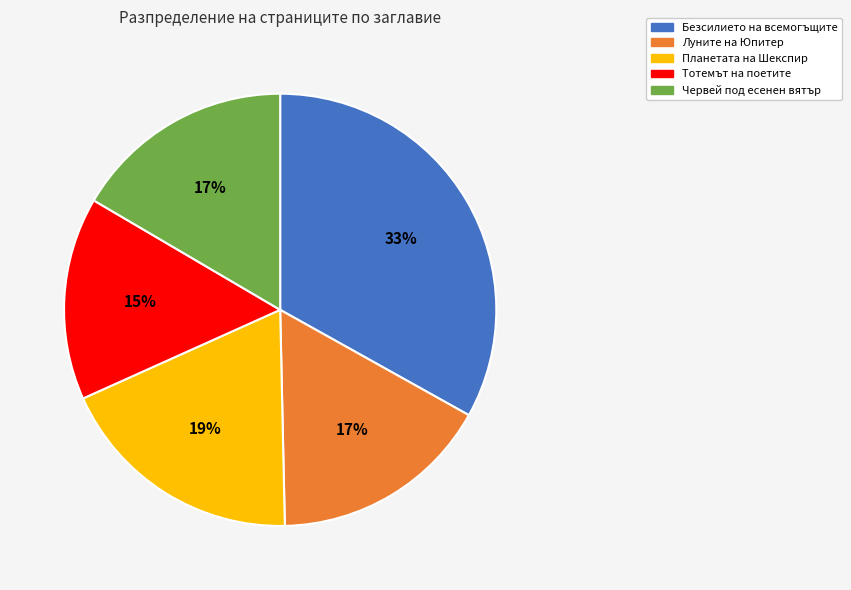

The Тотемът на поетите slice represents 25% of the pie. True or false?

False